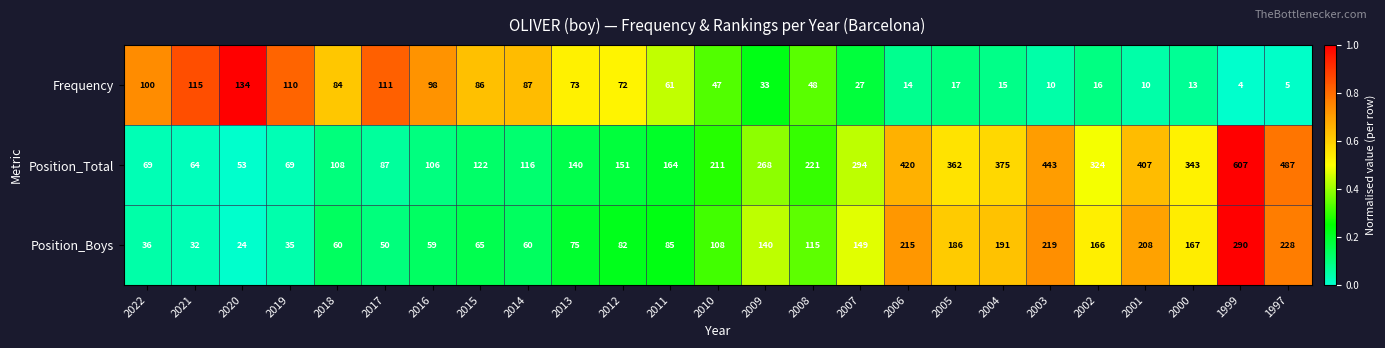

At 2007, list the series in order from largest to smallest.

Position_Total, Position_Boys, Frequency